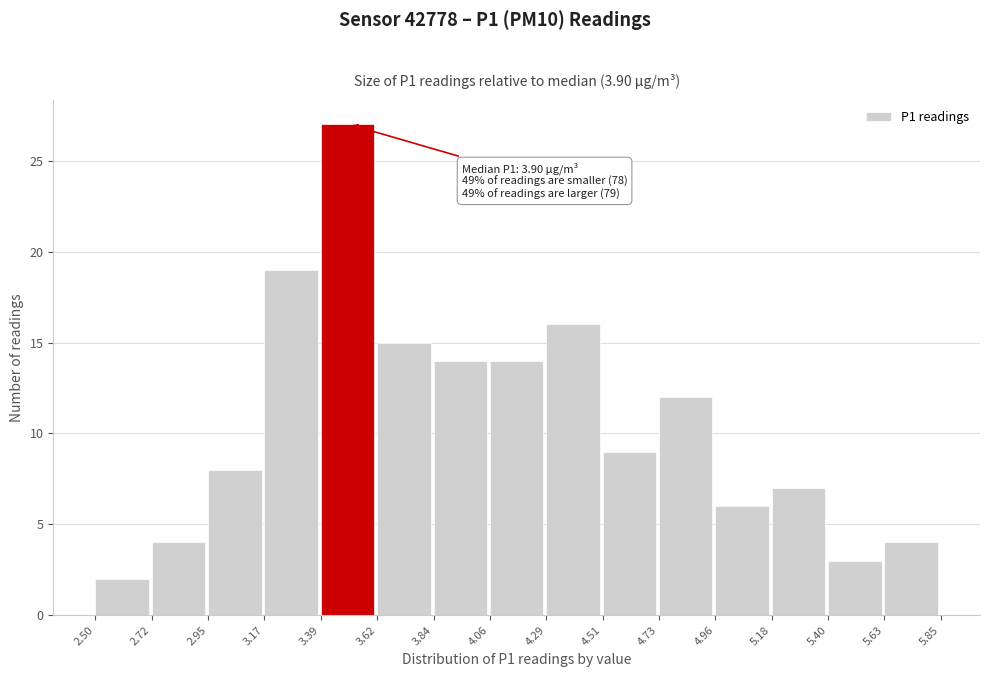

Which range on the x-axis has the tallest bar?

3.39 to 3.62